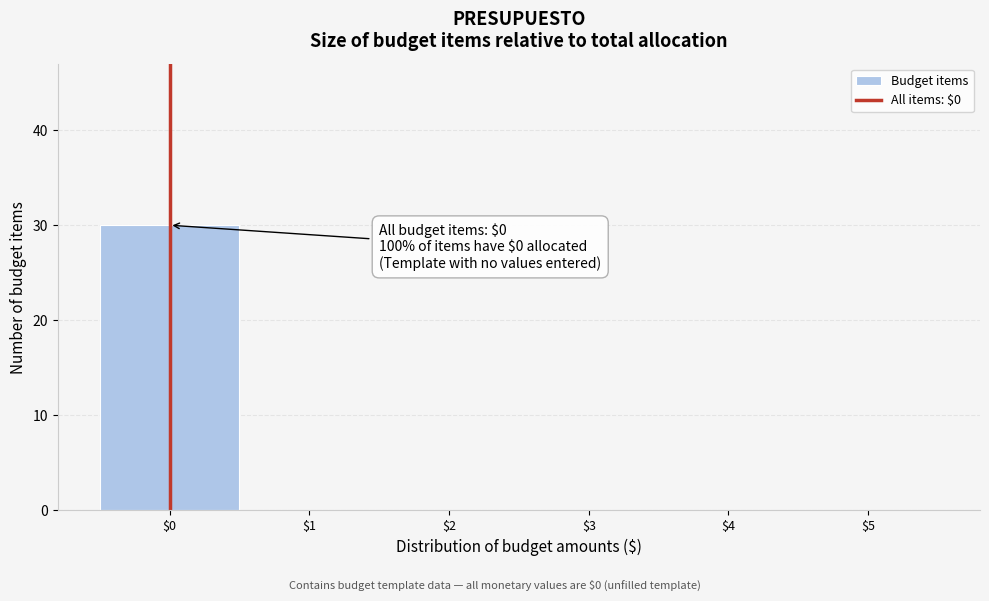

Over which range of the x-axis is the bar tallest?

-0.5 to 0.5